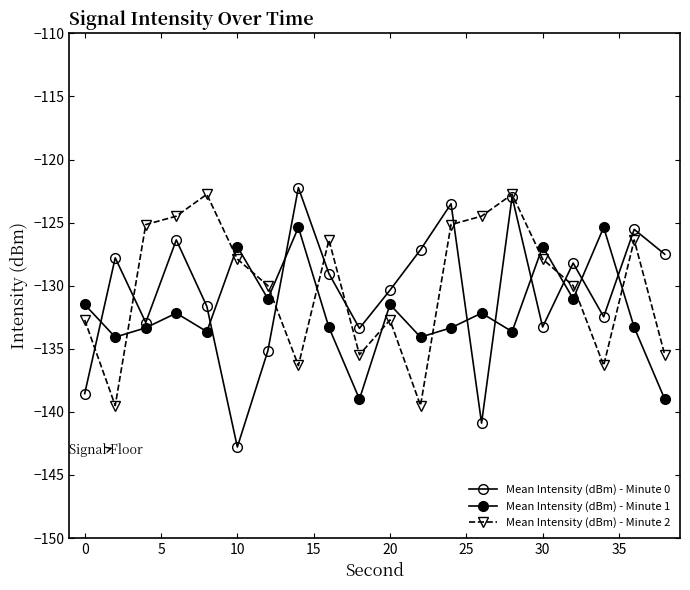

What is the sum of all Mean Intensity (dBm) - Minute 1 values?

-2640.6